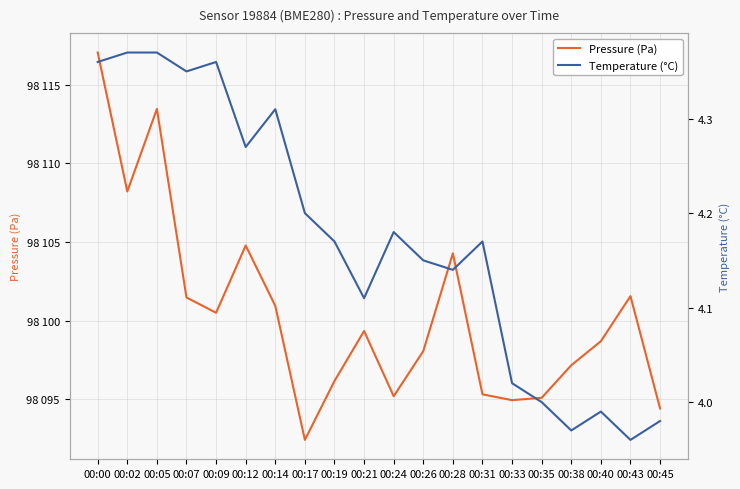

What is the sum of the temperature values at 00:17 and 00:00?

8.6